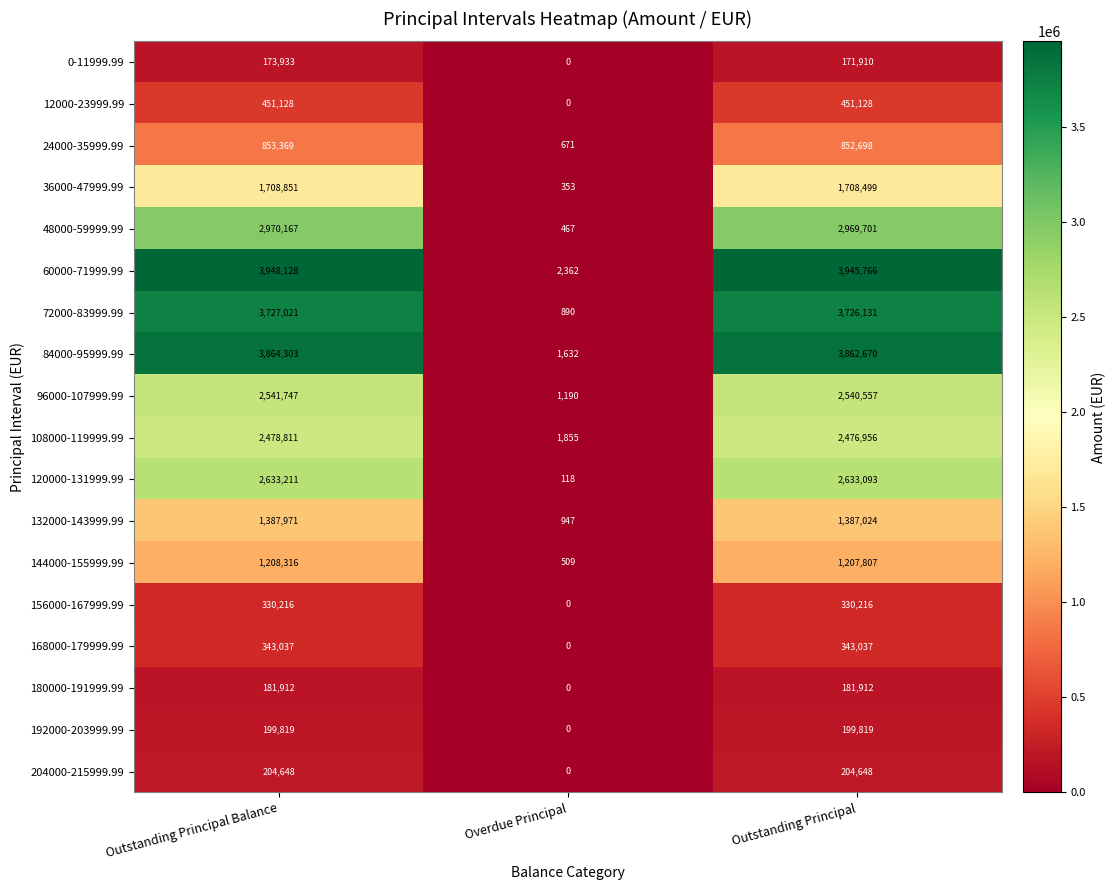

Rank the series at Outstanding Principal Balance from highest to lowest value.

60000-71999.99, 84000-95999.99, 72000-83999.99, 48000-59999.99, 120000-131999.99, 96000-107999.99, 108000-119999.99, 36000-47999.99, 132000-143999.99, 144000-155999.99, 24000-35999.99, 12000-23999.99, 168000-179999.99, 156000-167999.99, 204000-215999.99, 192000-203999.99, 180000-191999.99, 0-11999.99